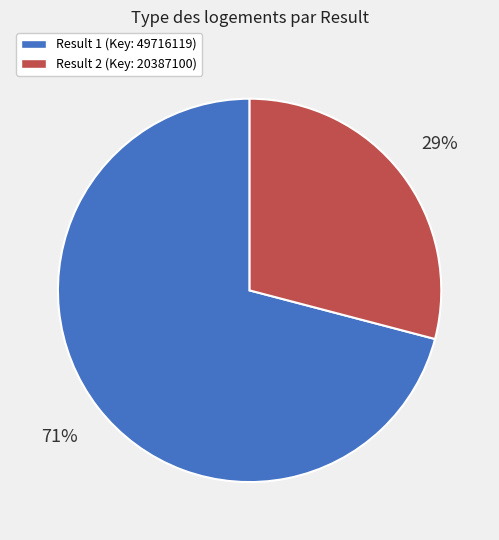

Rank the categories by value from highest to lowest.

Result 1 (Key: 49716119), Result 2 (Key: 20387100)